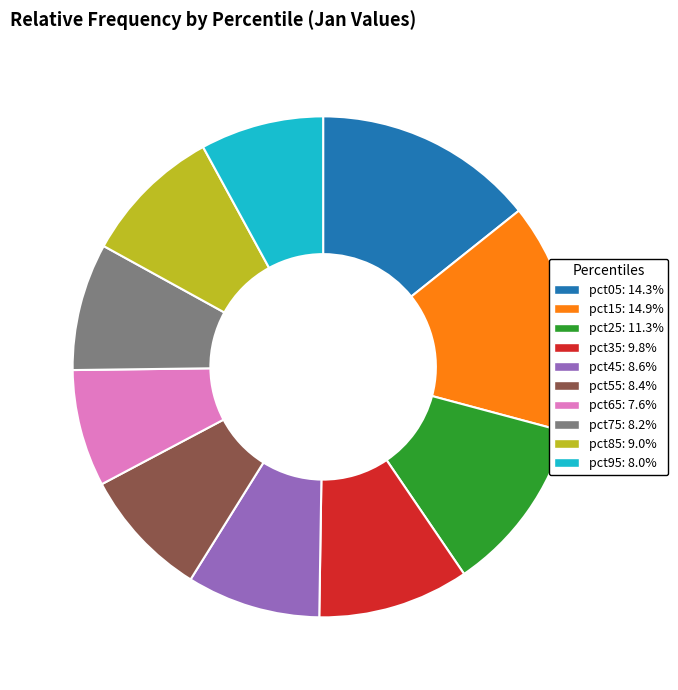

Is there any slice that represents more than half of the pie?

No